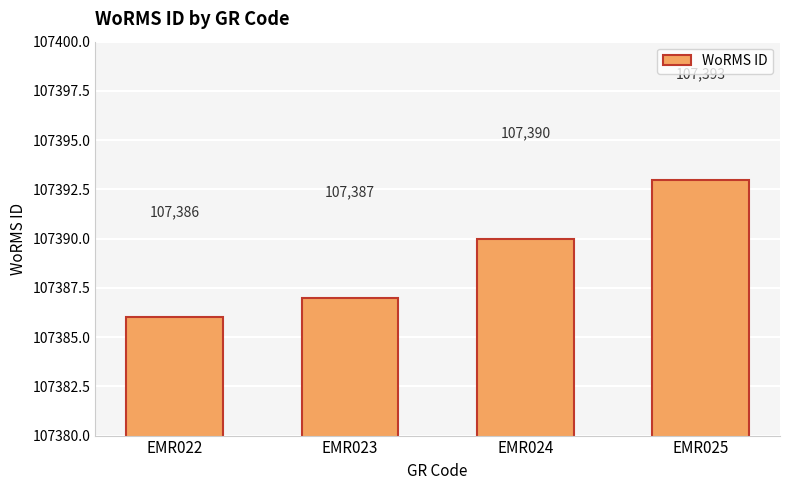

Between EMR024 and EMR025, which is larger?

EMR025